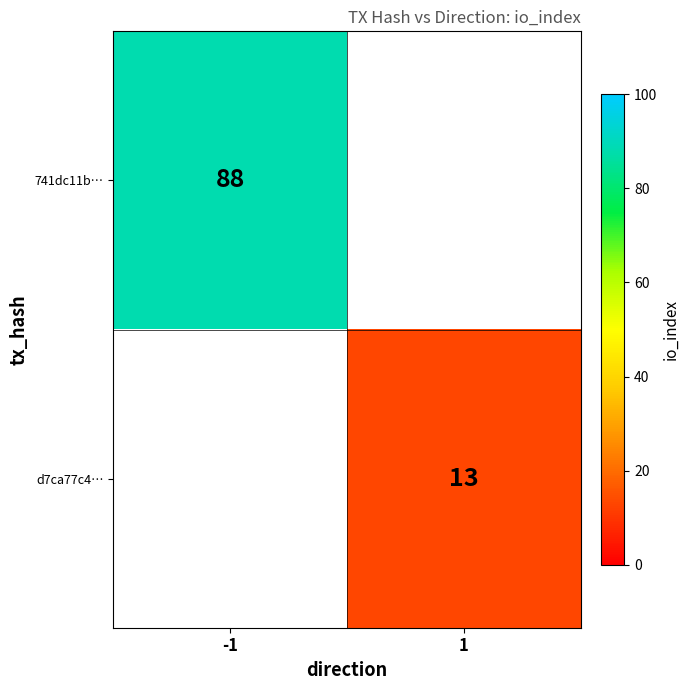

True or false: d7ca77c4… has a value of 7 at 1.

False